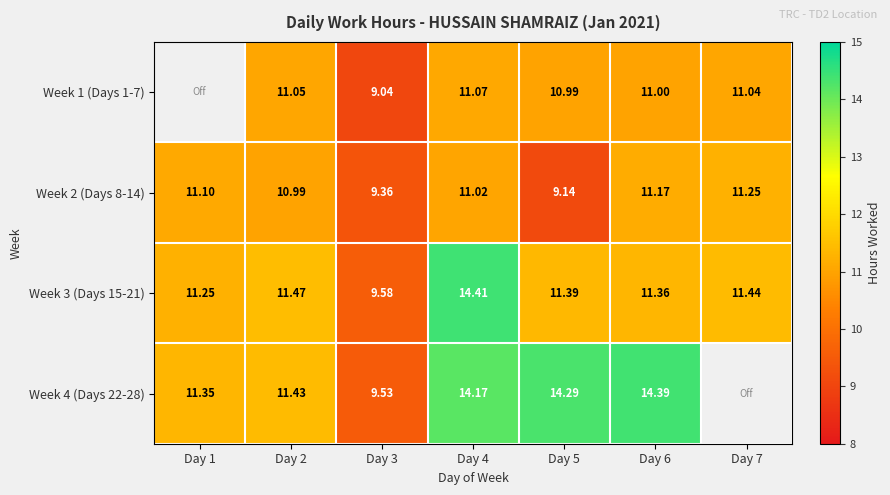

Is the value of Week 4 (Days 22-28) at Day 6 greater than the value of Week 3 (Days 15-21) at Day 6?

Yes